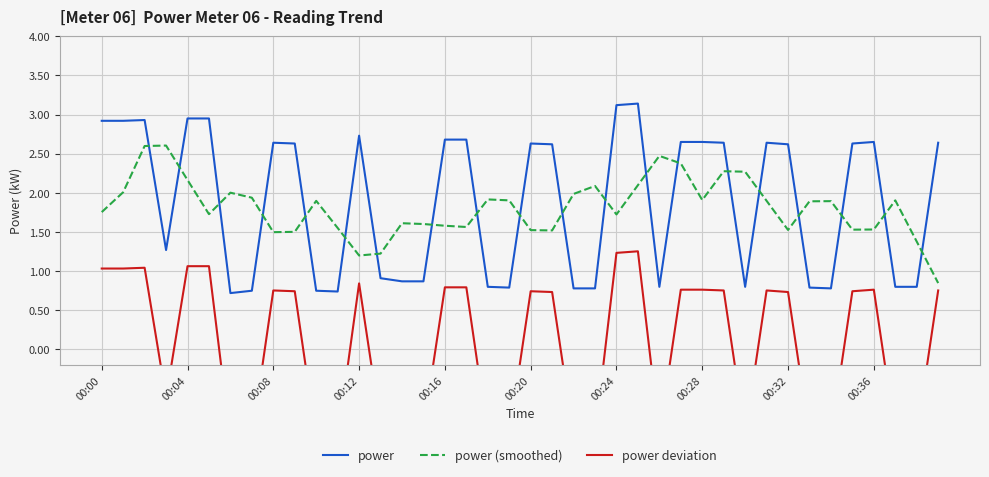

How many times do power and power (smoothed) cross each other?

20